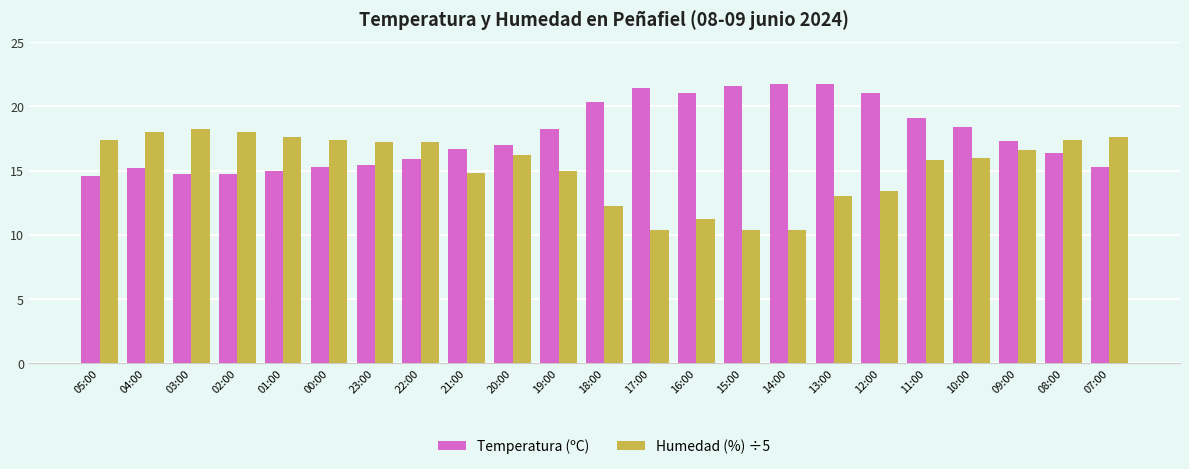

What is the label of the 5th bar from the left?

01:00